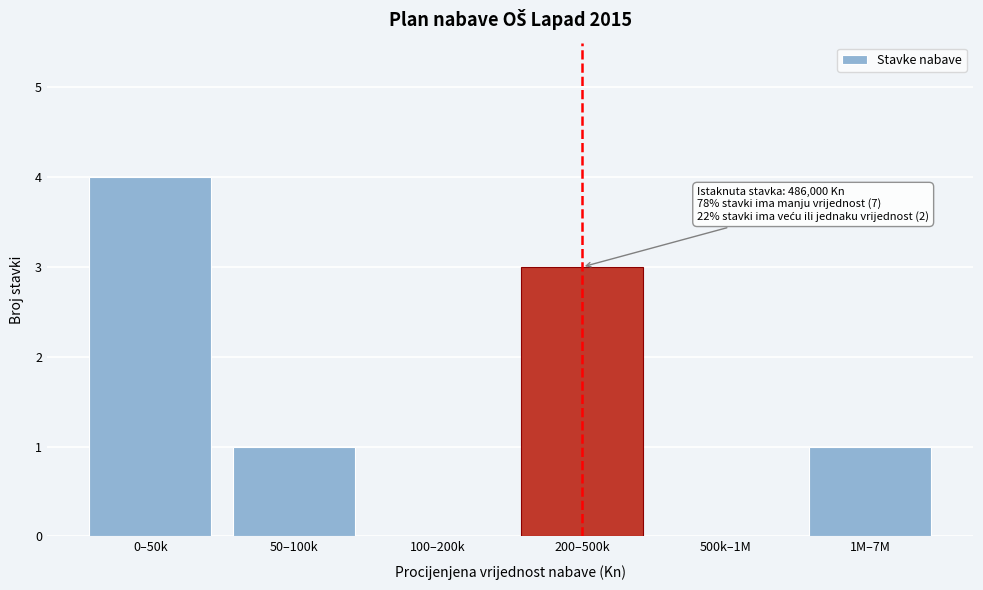

Reading right to left, what are all the values shown in this chart?

1M–7M=1	500k–1M=0	200–500k=3	100–200k=0	50–100k=1	0–50k=4